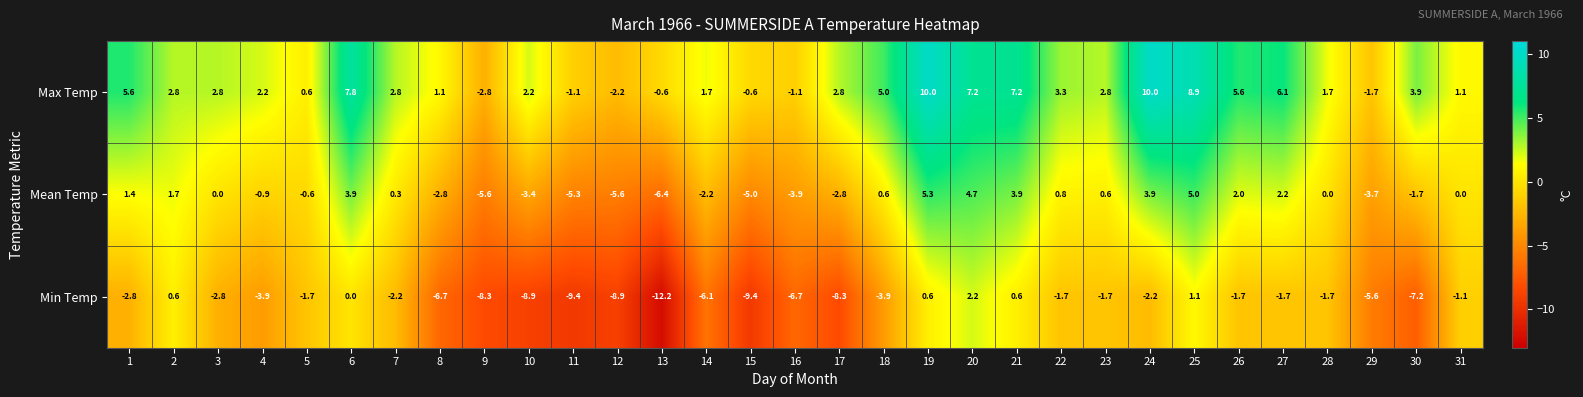

What is the greatest value displayed?

10.0